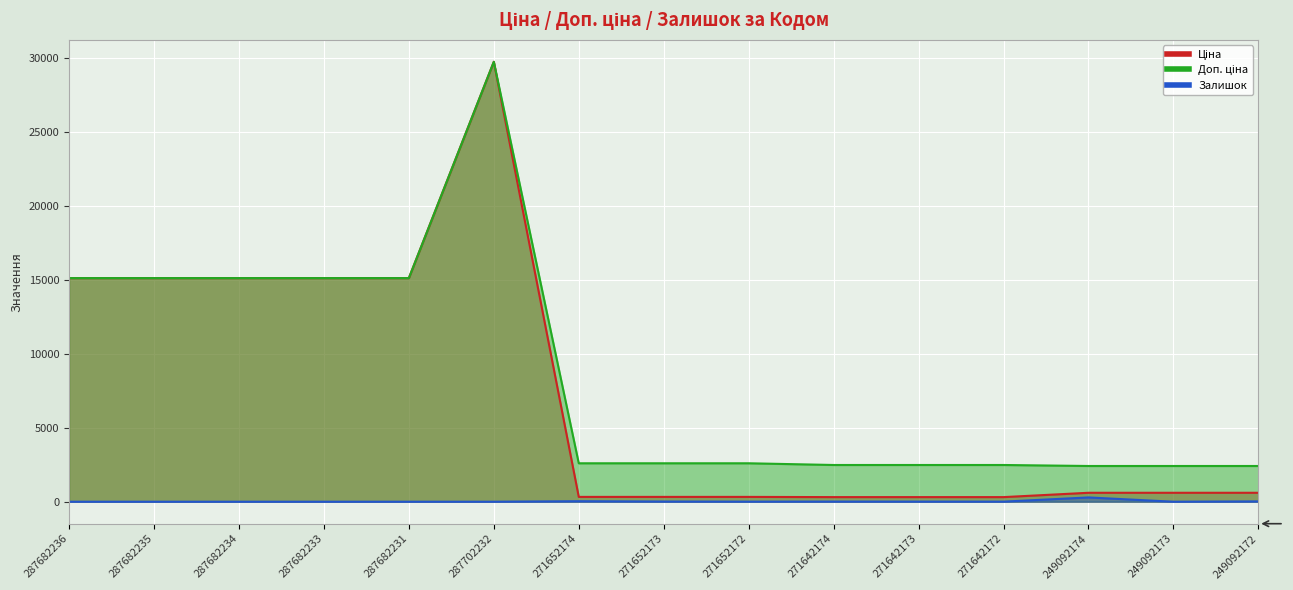

True or false: Залишок and Доп. ціна intersect in this chart.

False